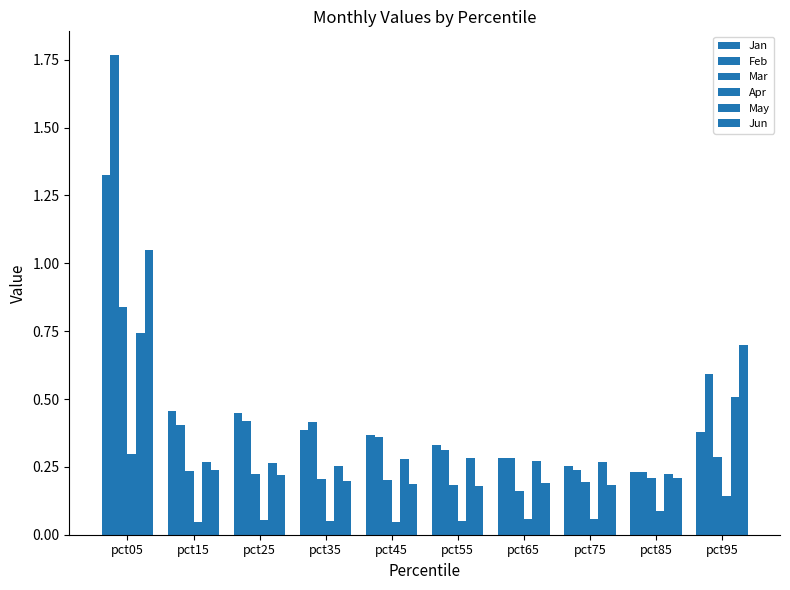

Does the chart contain any negative values?

No